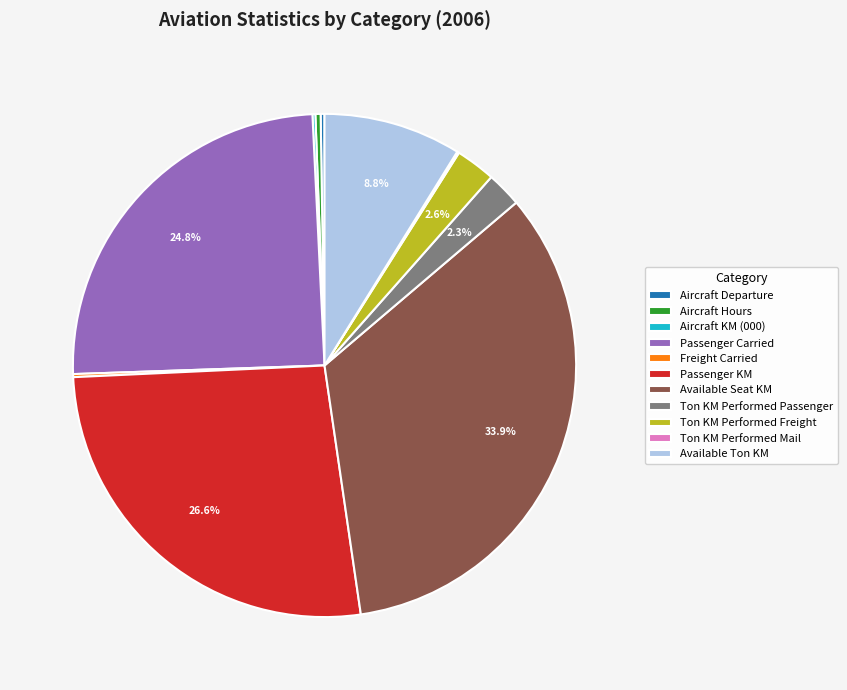

Does Passenger KM represent more than half of the total?

No